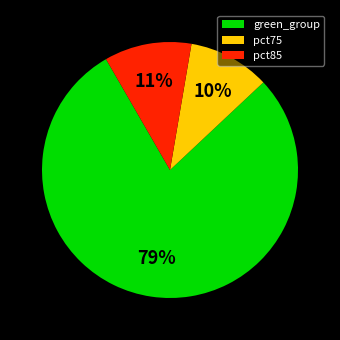

To the nearest percent, what portion does pct85 represent?

11%